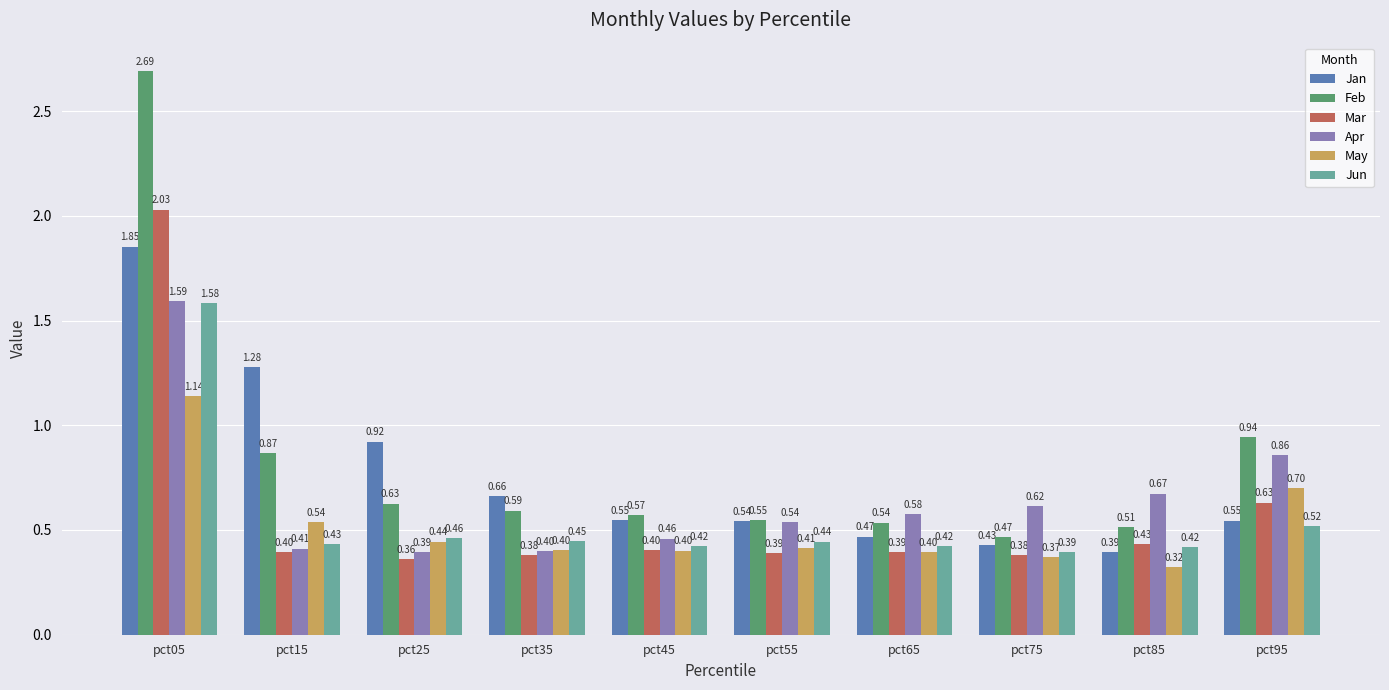

What is the spread (max minus min) of values at pct75?

0.2